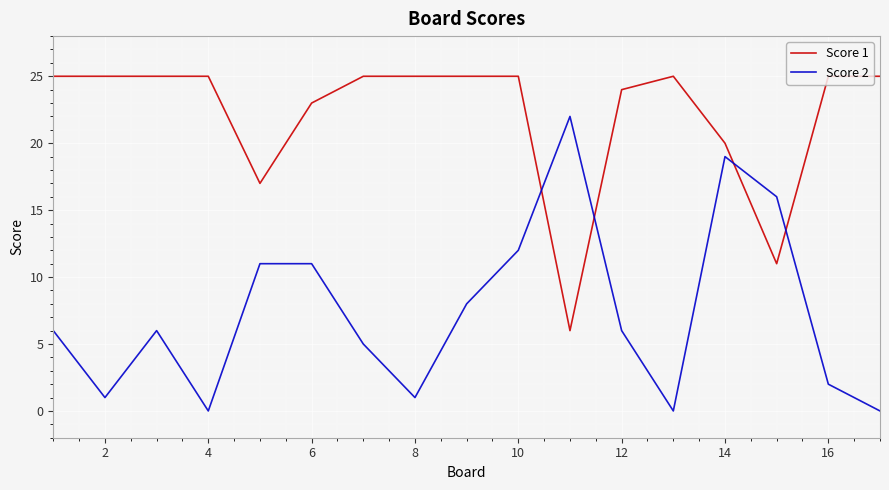

Which series has the largest total across all categories?

Score 1